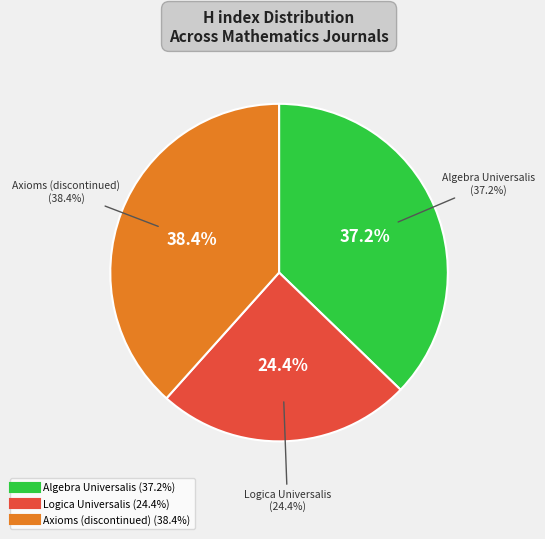

To the nearest percent, what portion does Logica Universalis represent?

24%